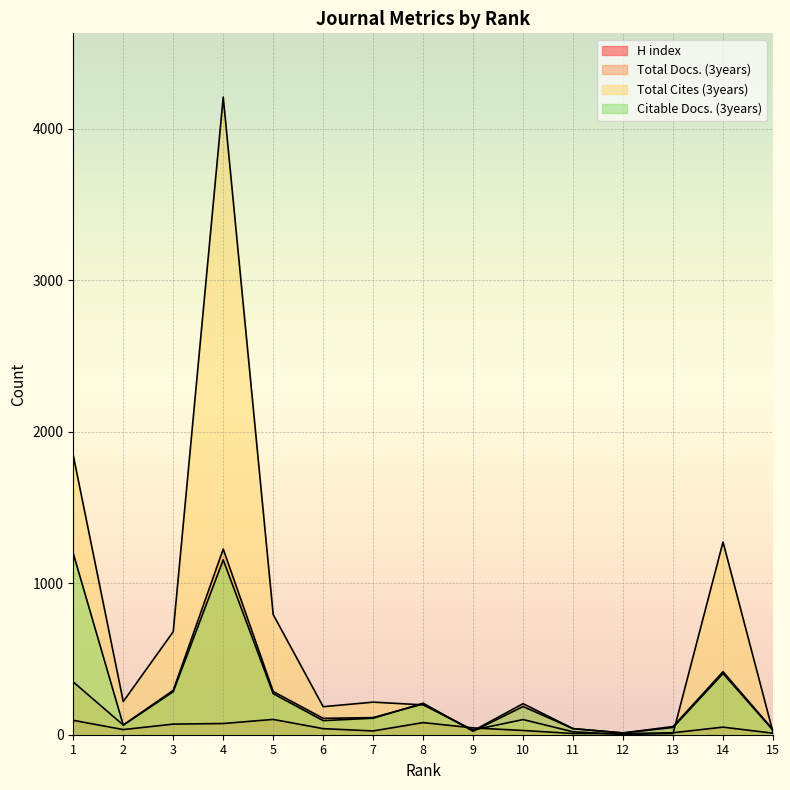

Does the chart display data point markers on the line(s)?

No